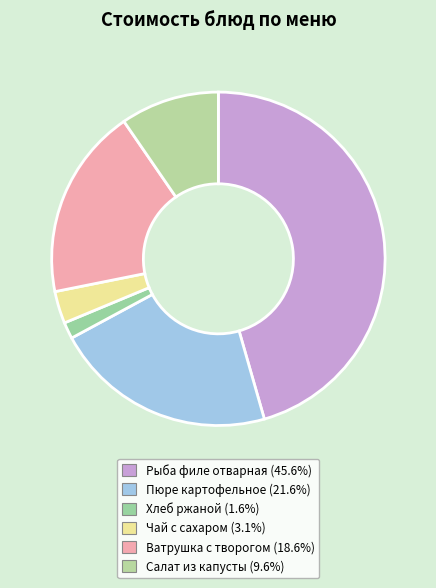

To the nearest percent, what is the combined percentage of Ватрушка с творогом and Рыба филе отварная?

64%